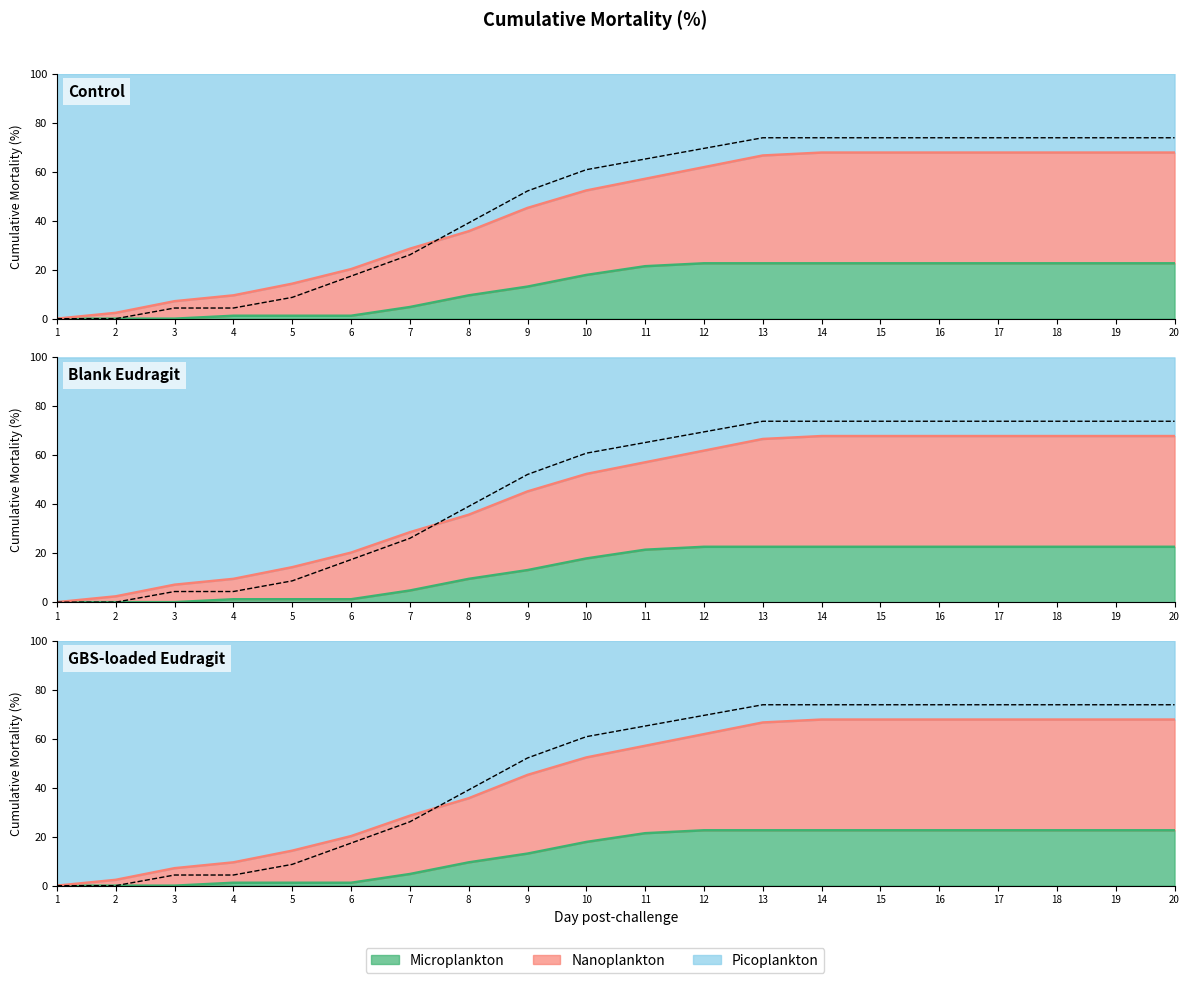

After their last crossing, which series has the higher values: Blank Eudragit (2) or Control (1)?

Control (1)